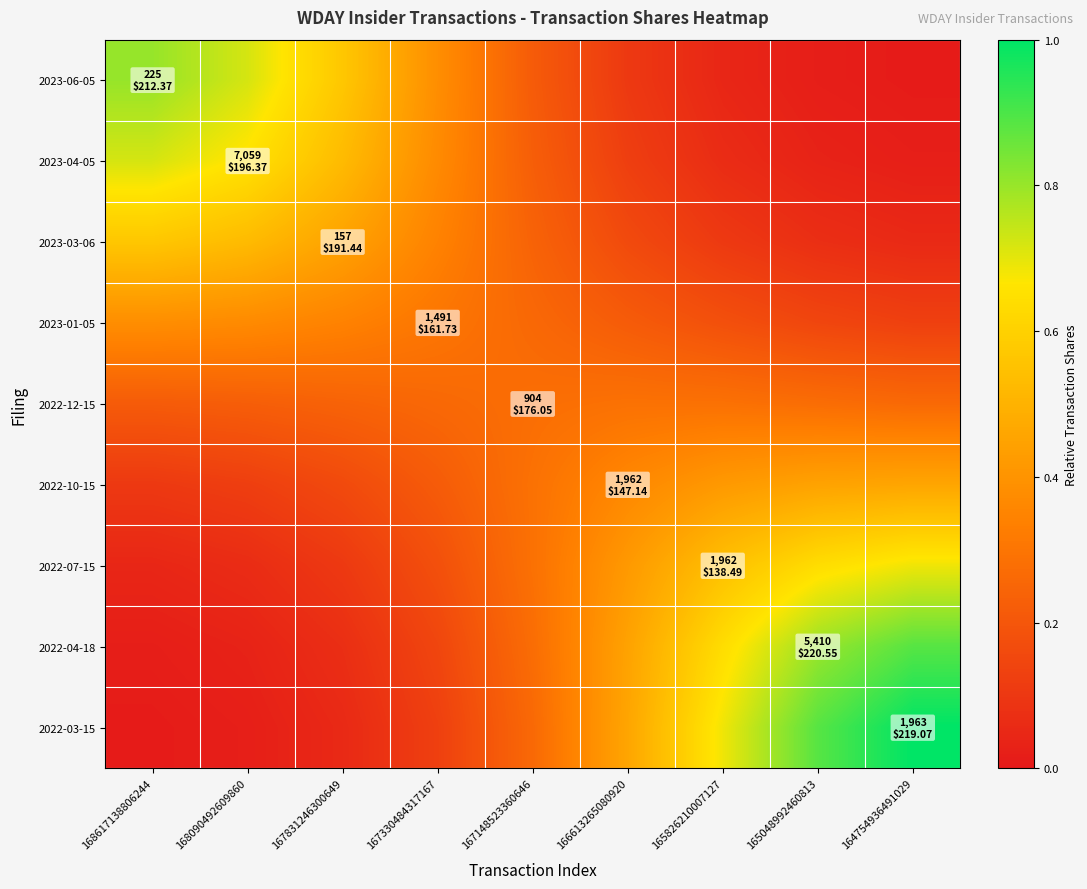

Which series changed the most between 166613265080920 and 164754936491029?

2022-03-15